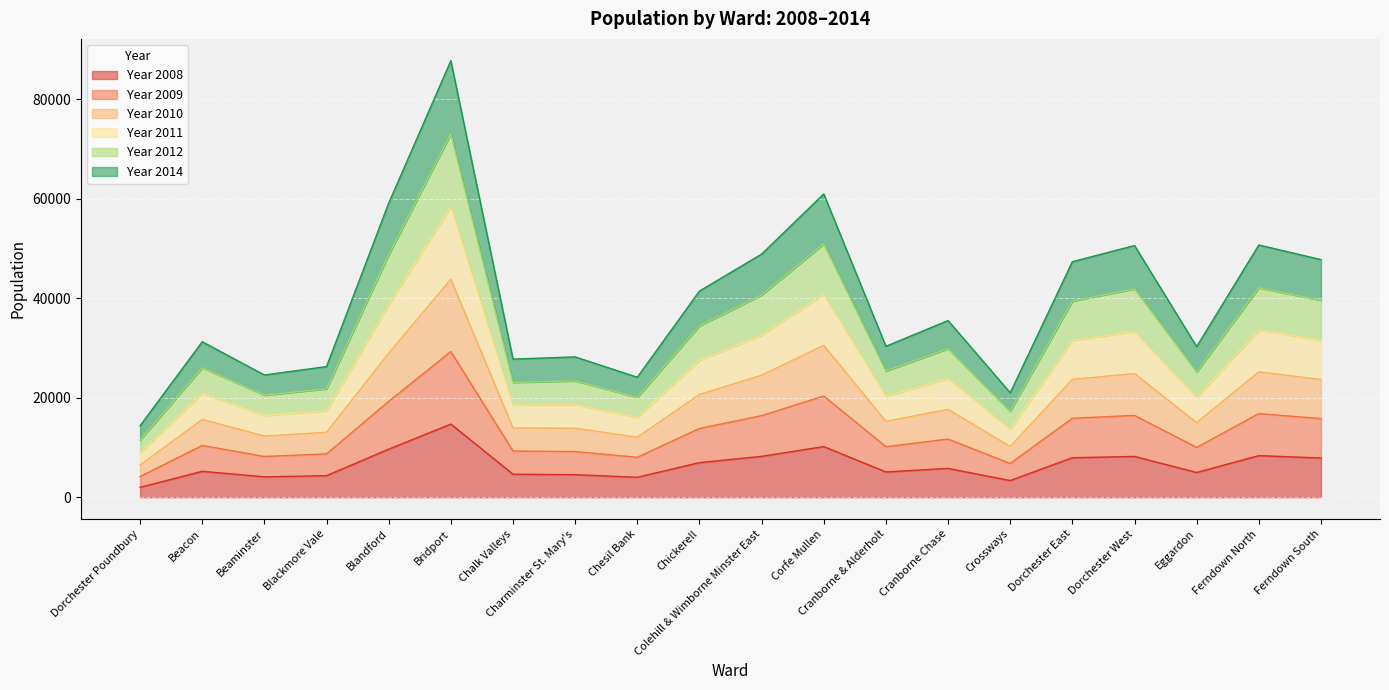

What is the maximum value shown in the chart?

87778